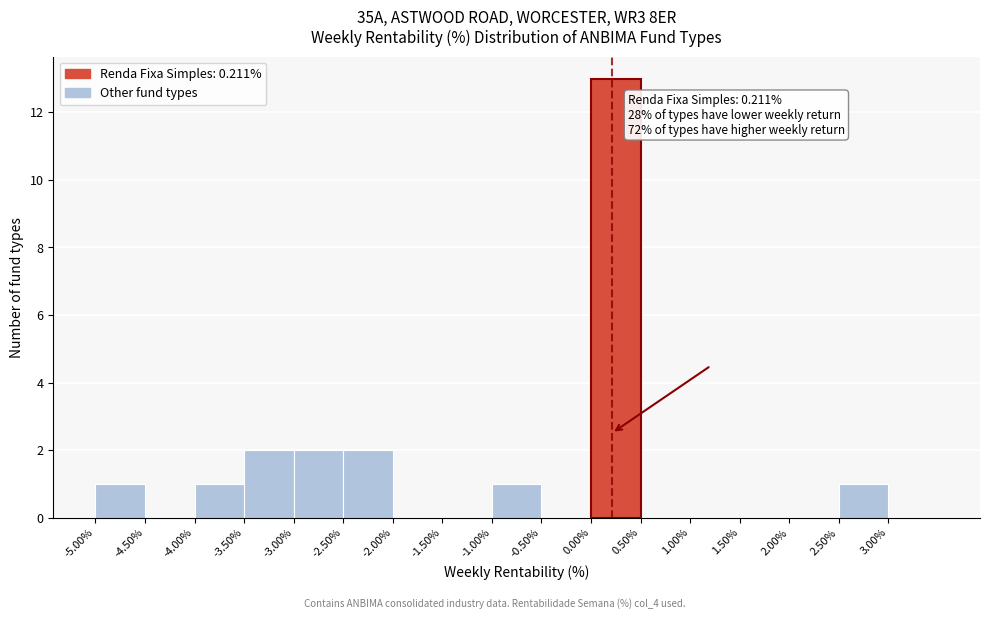

Over which range of the x-axis is the bar tallest?

0.0 to 0.5